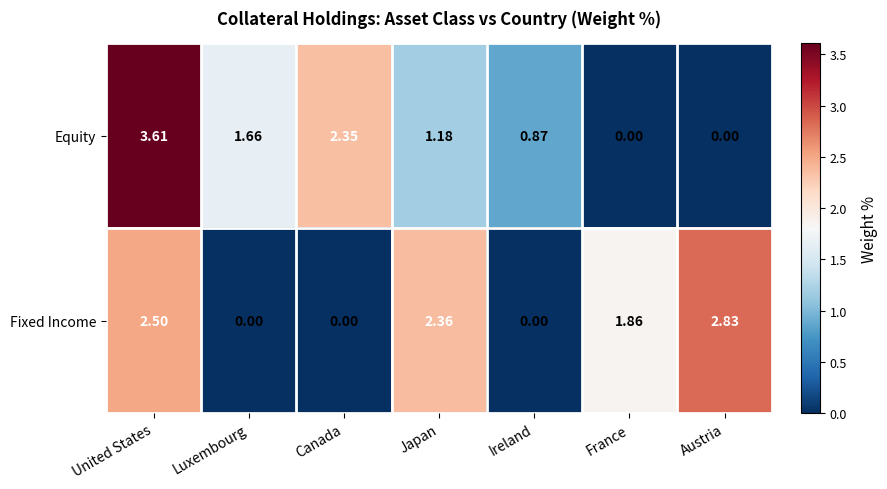

How many categories are shown in the chart?

7